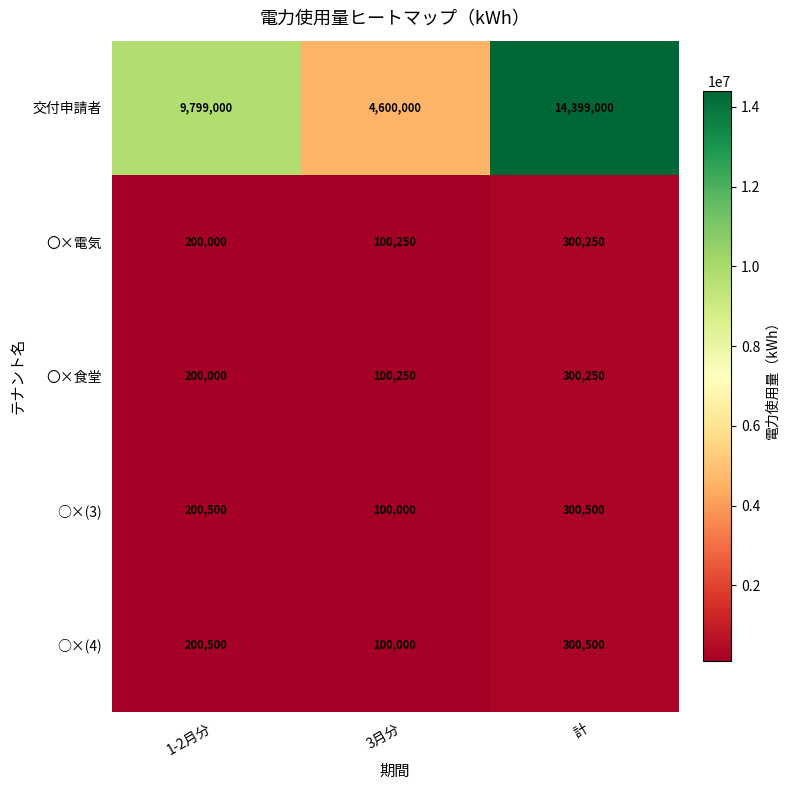

The value of ○×(3) at 3月分 is 169566. True or false?

False